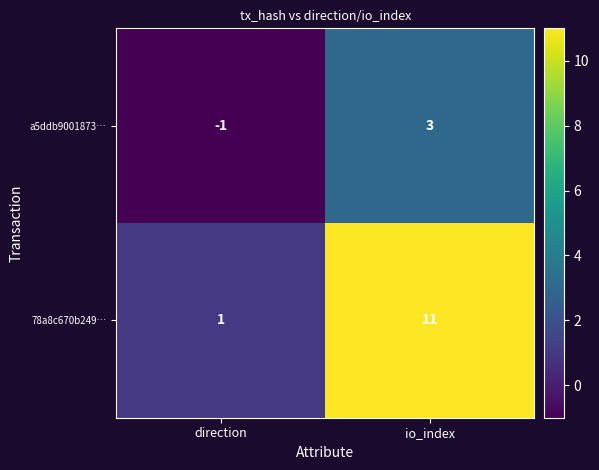

List the series in order of their overall mean, highest first.

78a8c670b249…, a5ddb9001873…